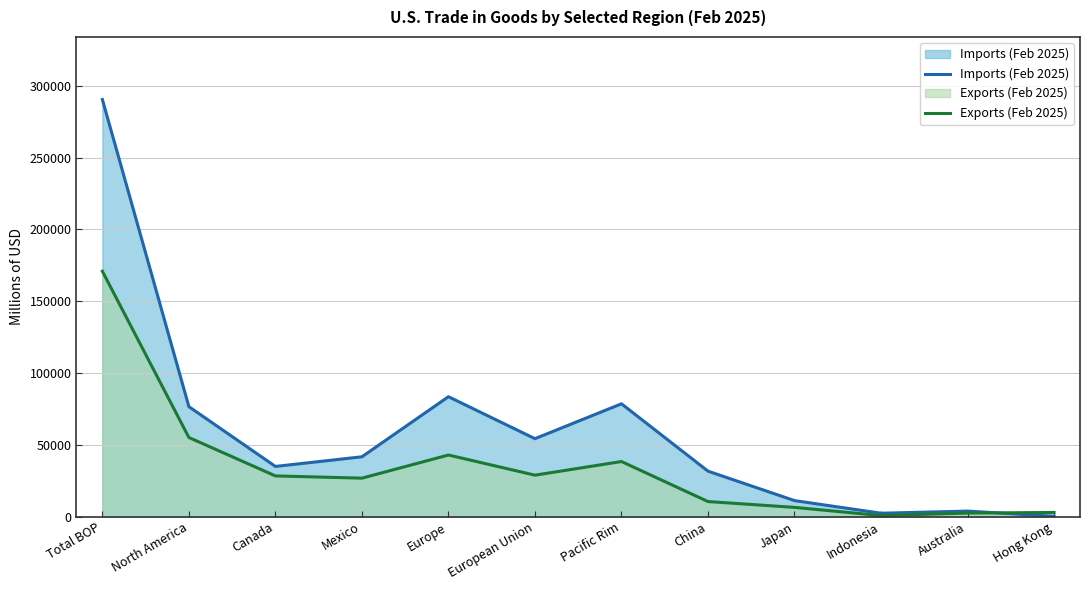

Where is the first local maximum for Imports (Feb 2025)?

Europe